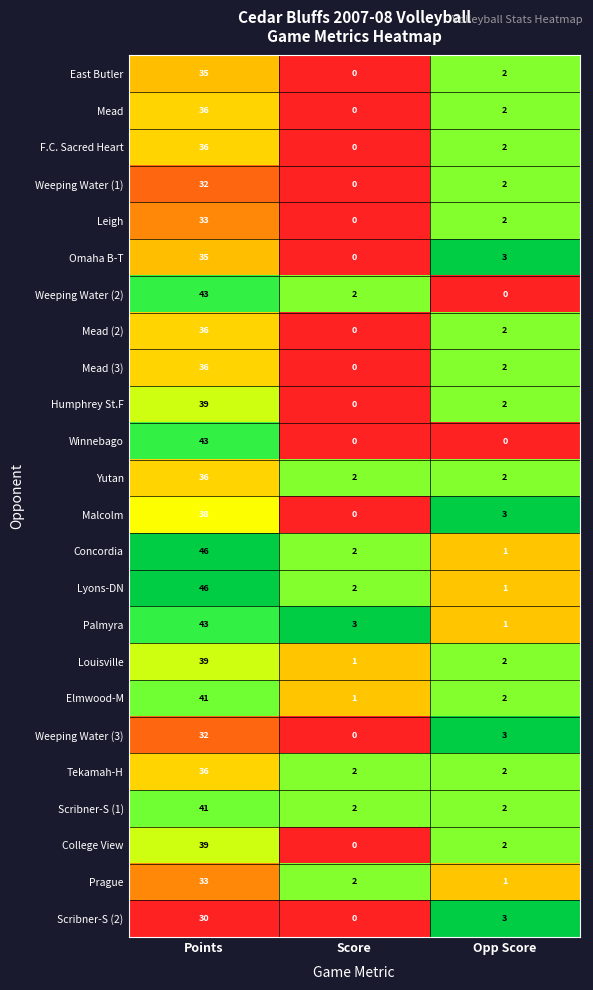

At which category is the sum across all series the highest?

Points